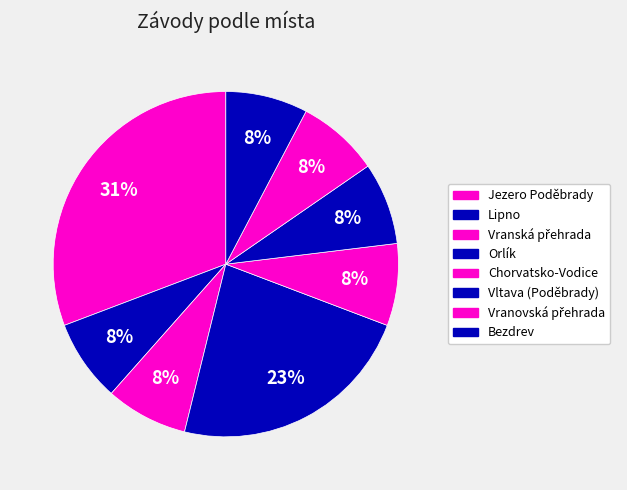

How many segments does this pie chart have?

8